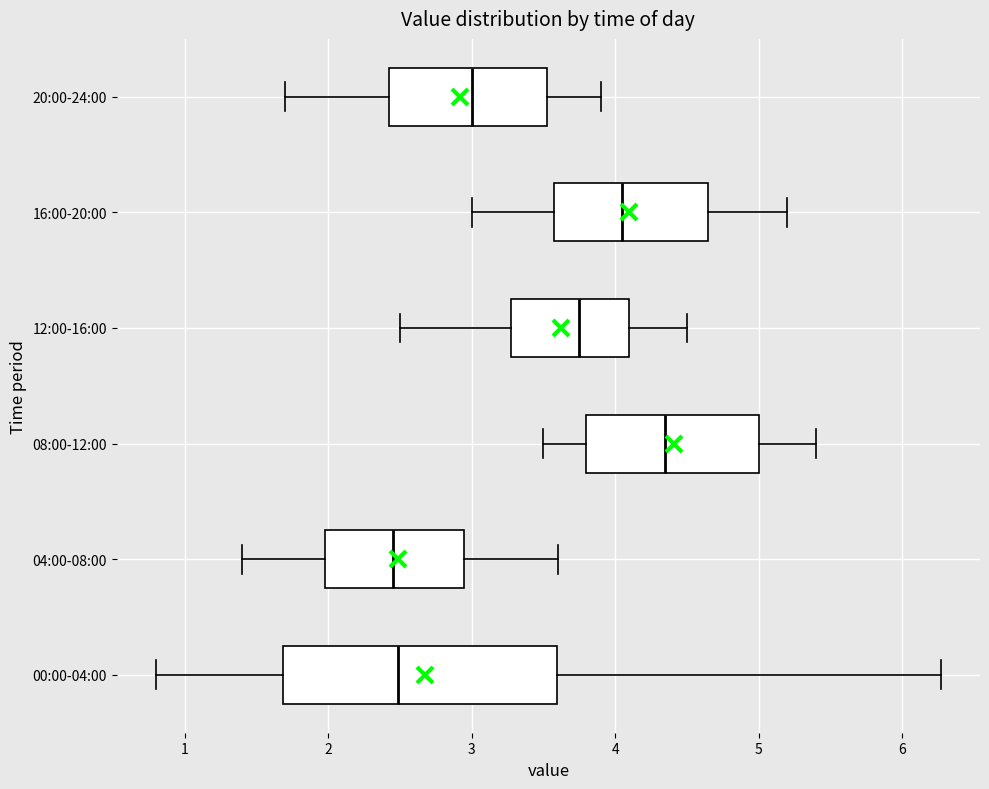

Where is the left edge of the box for 04:00-08:00 on the x-axis? The values are not printed on the chart, so give them approximately, as read against the axis.

2.0